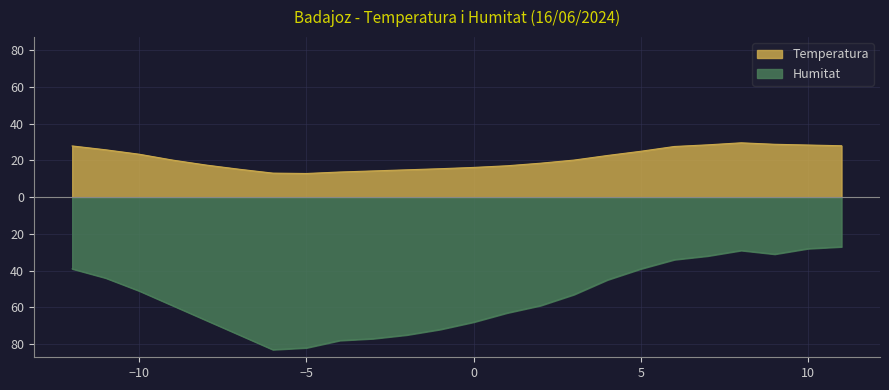

Where does the Temperatura series first go above 20?

14:00